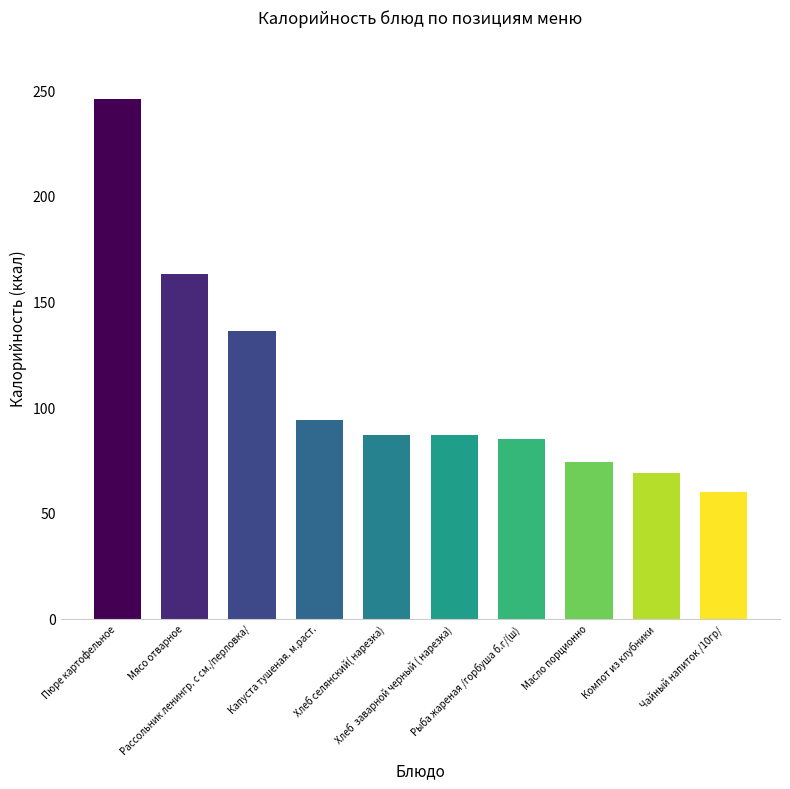

What is the label of the 1st bar from the right?

Чайный напиток /10гр/